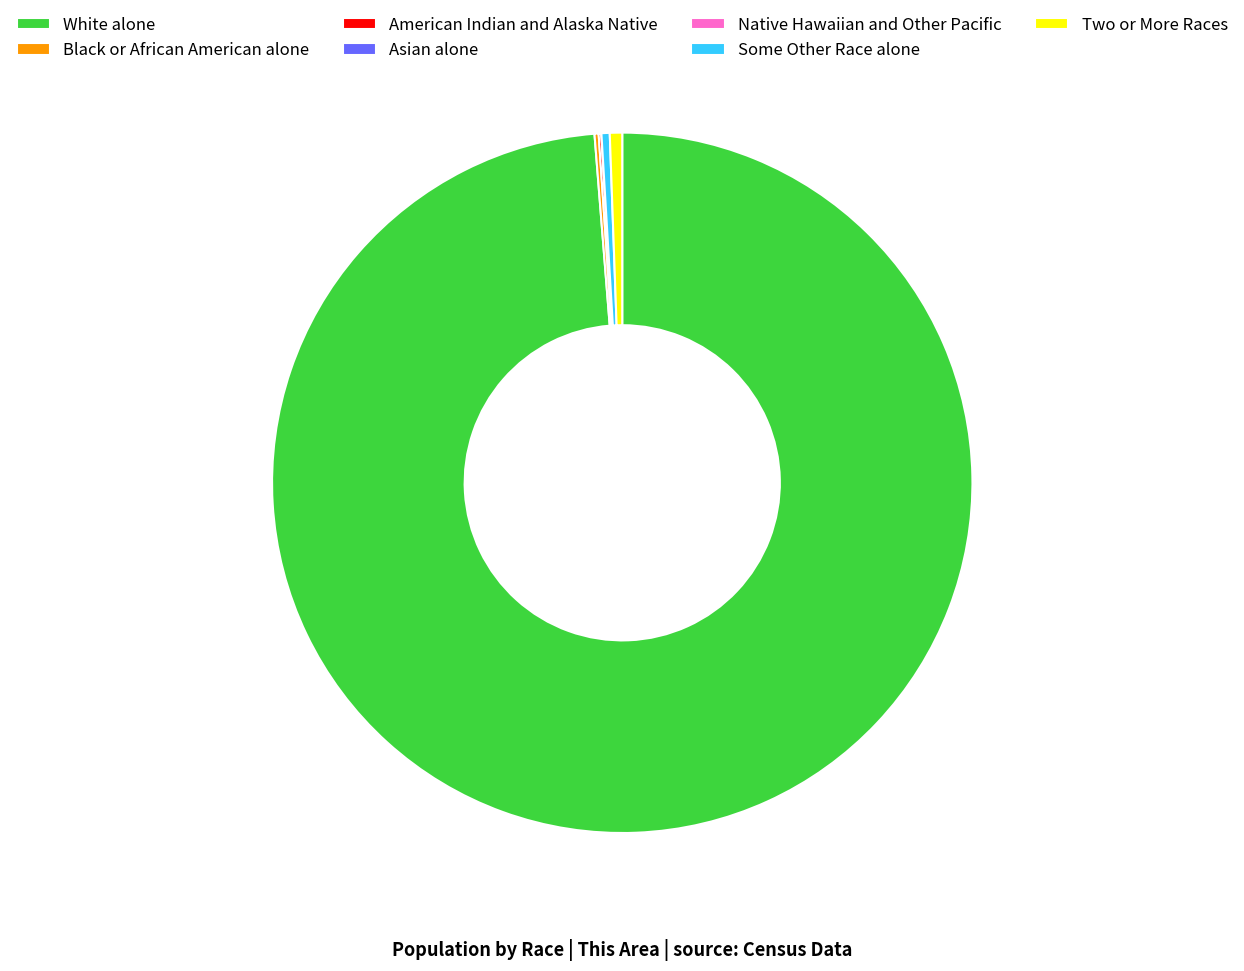

The Some Other Race alone slice represents 0% of the pie. True or false?

True